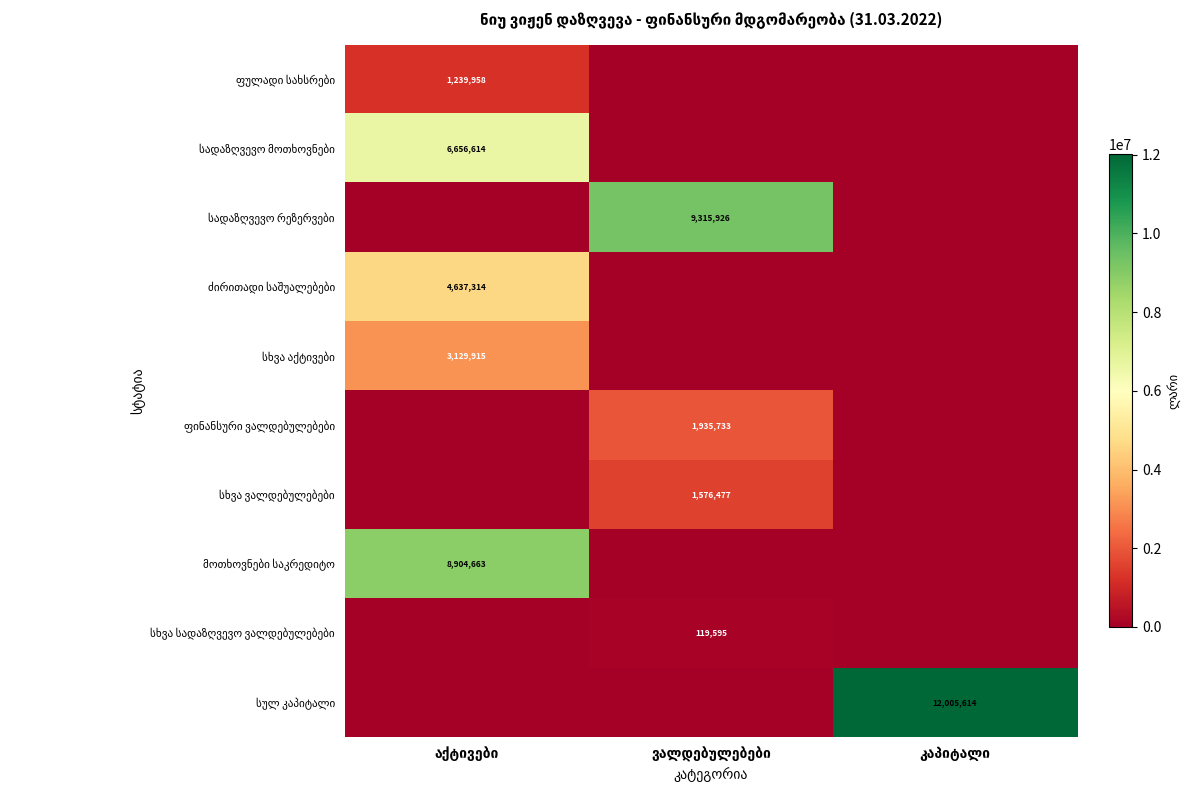

At how many categories does at least one series exceed 10552468?

1